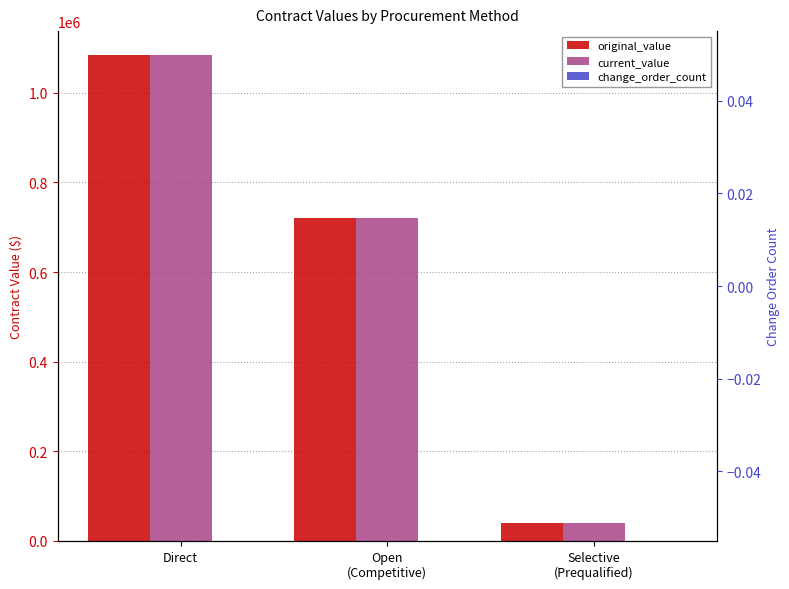

List the labels in order of original_value value, smallest first.

Selective
(Prequalified), Open
(Competitive), Direct